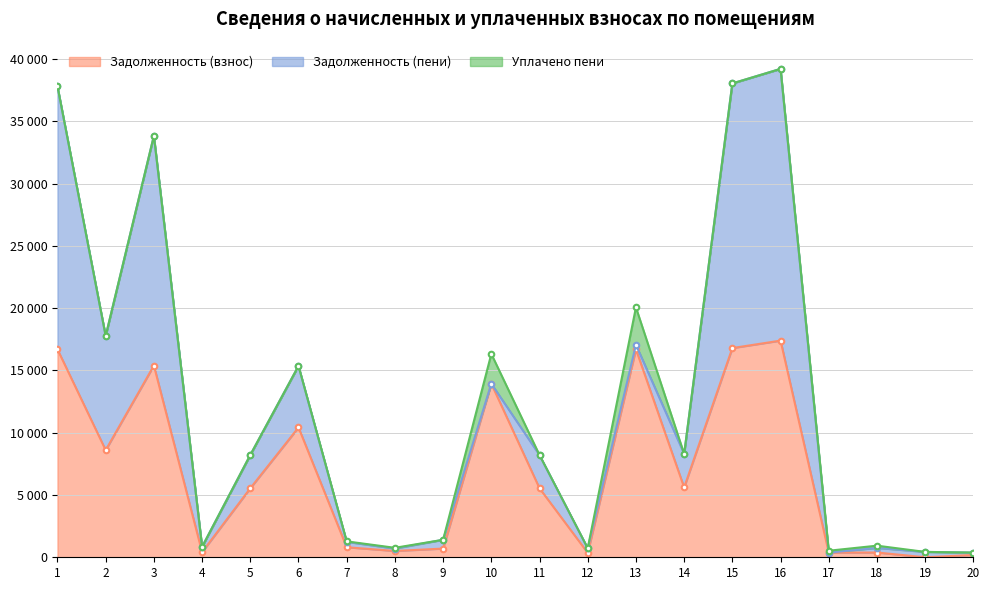

The Уплачено пени series shows 1521.2 at 2. True or false?

False